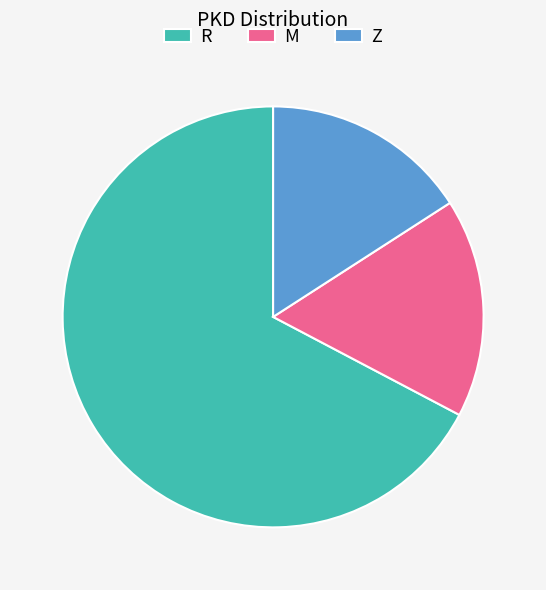

Approximately how many times larger is the value at R compared to Z?

4.2